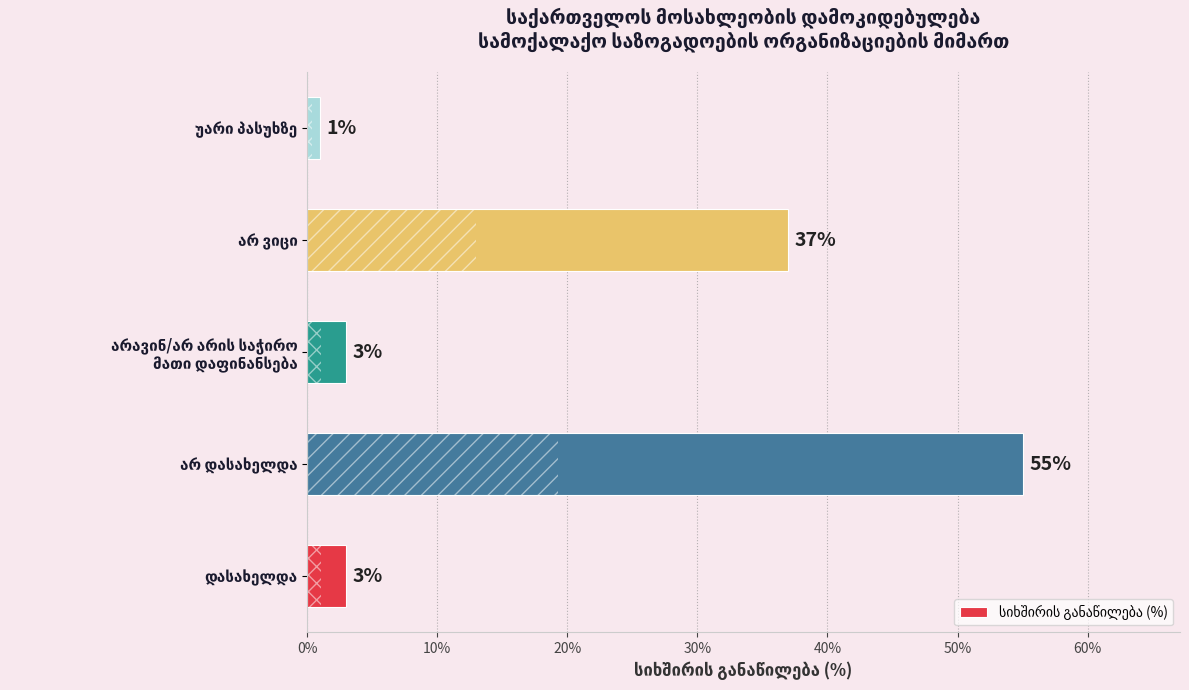

What is the greatest value displayed?

55